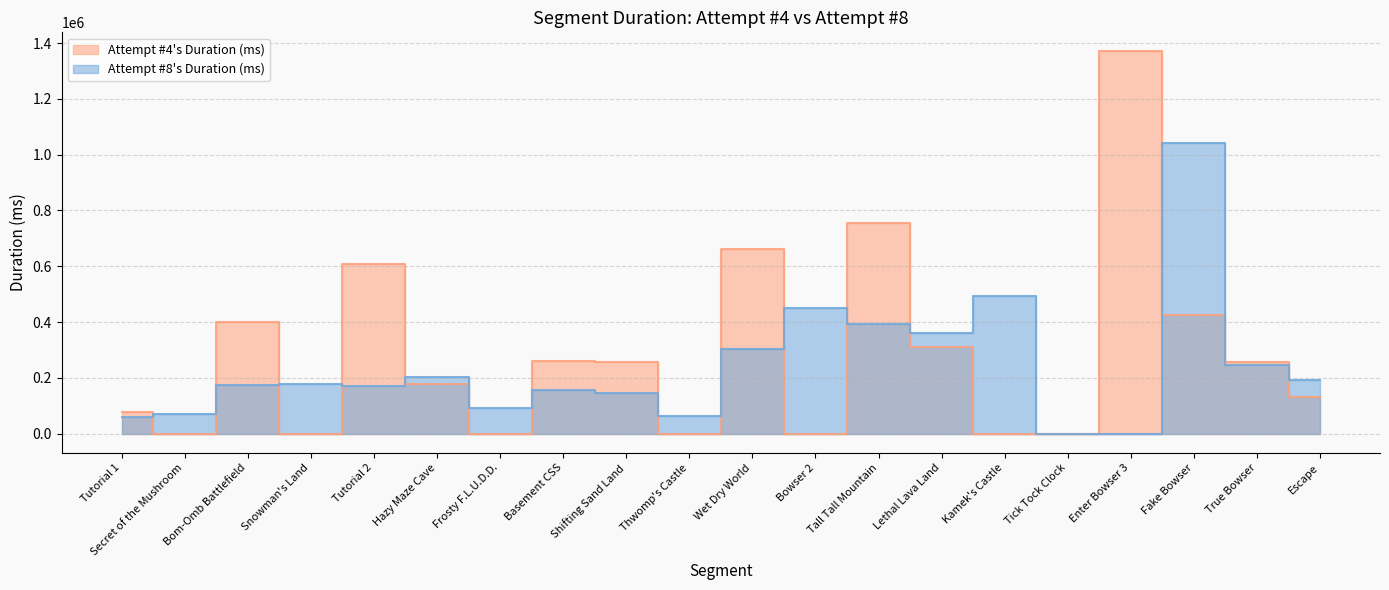

Where is the first local maximum for Attempt #4's Duration (ms)?

Bom-Omb Battlefield